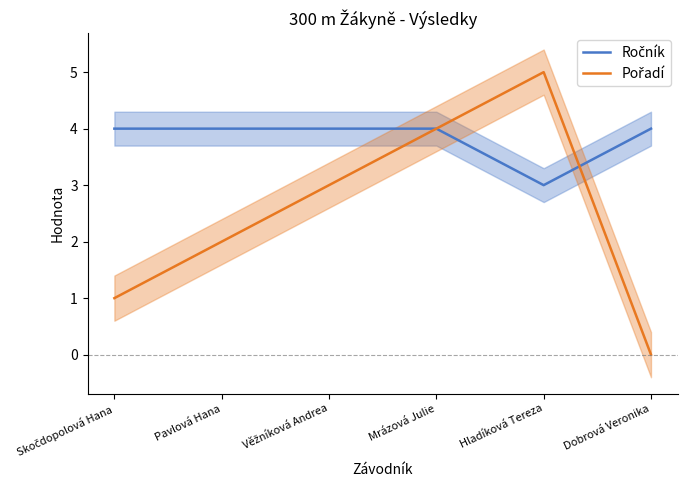

Is the value of Pořadí at Skočdopolová Hana greater than the value of Ročník at Pavlová Hana?

No